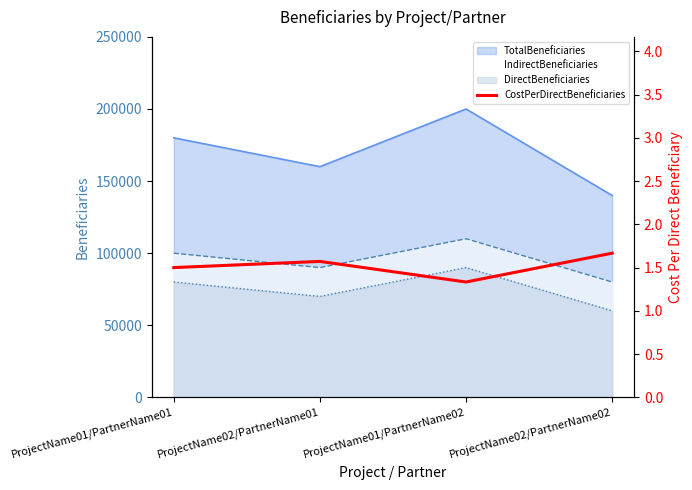

What is the average value?

1.5